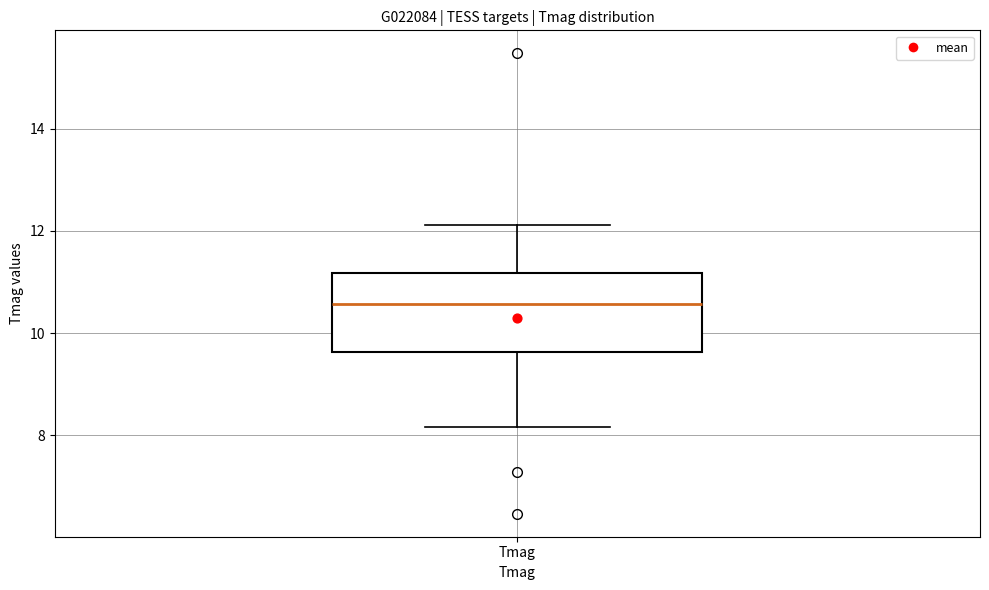

Where is the upper edge of the box for Tmag on the y-axis? The values are not printed on the chart, so give them approximately, as read against the axis.

11.2